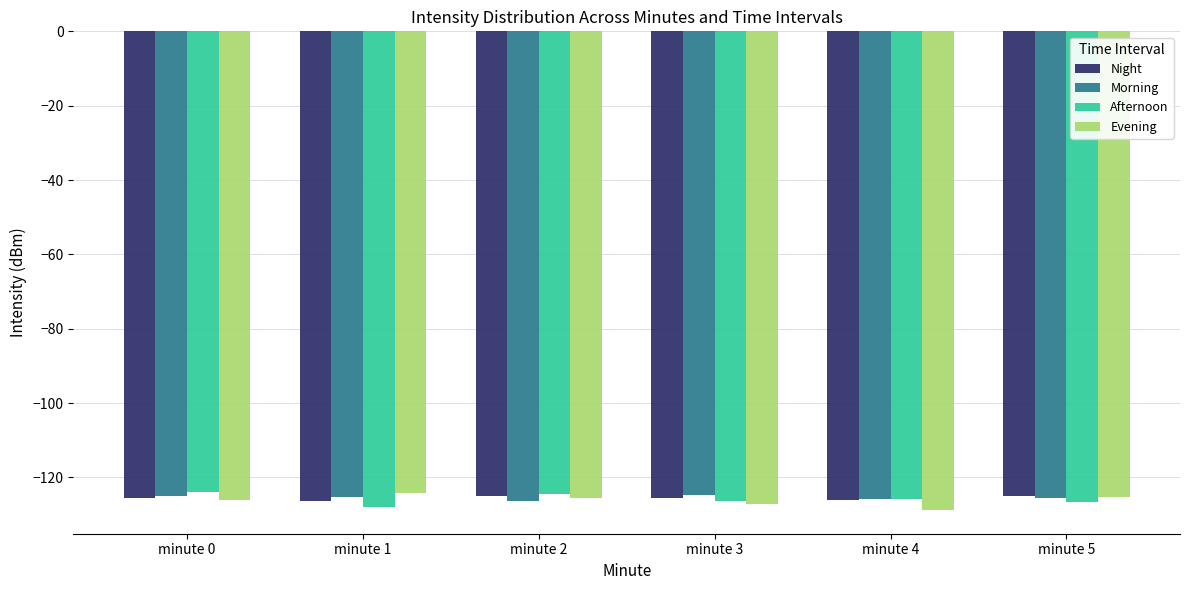

What is the average value of the Night series?

-125.5